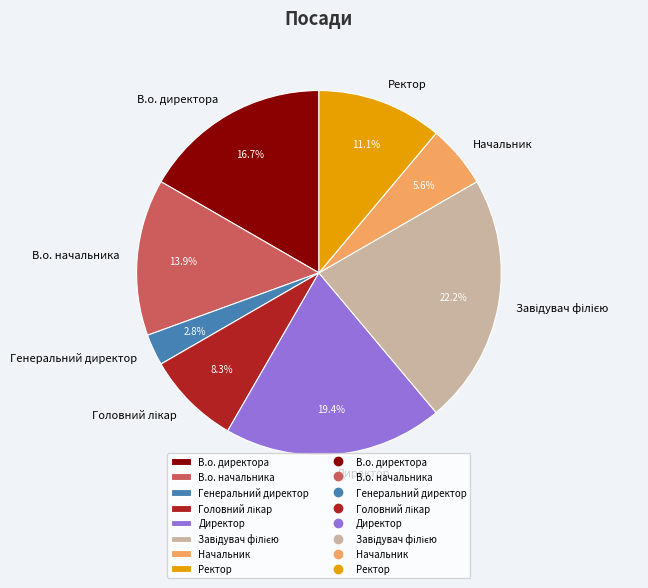

Which category has the smallest portion of the pie?

Генеральний директор